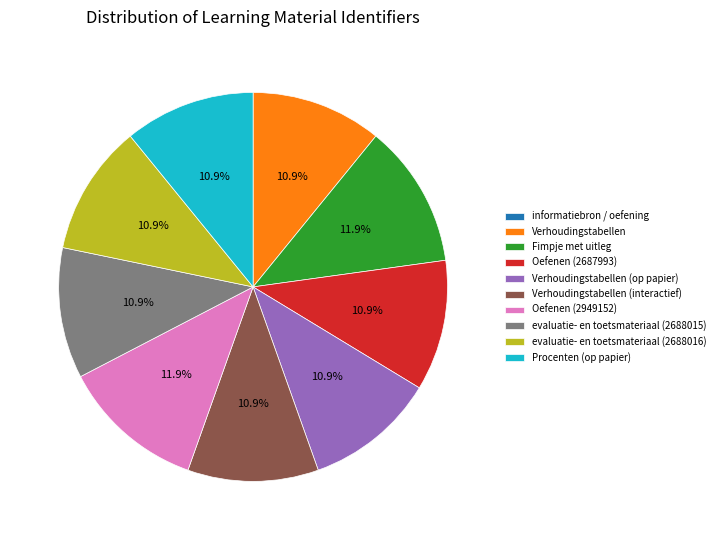

What percentage do Verhoudingstabellen and evaluatie- en toetsmateriaal (2688016) together represent?

21.8%